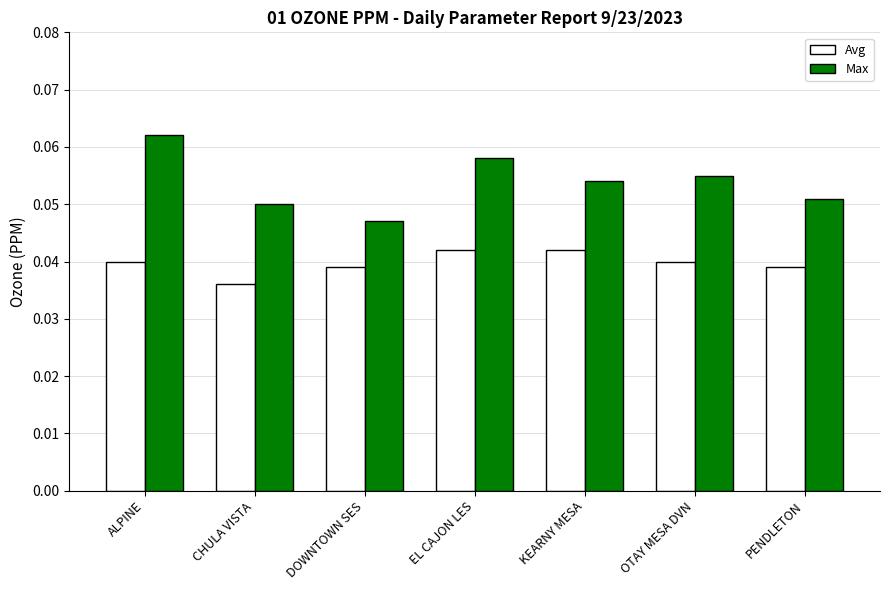

How many bars are there in each group?

2